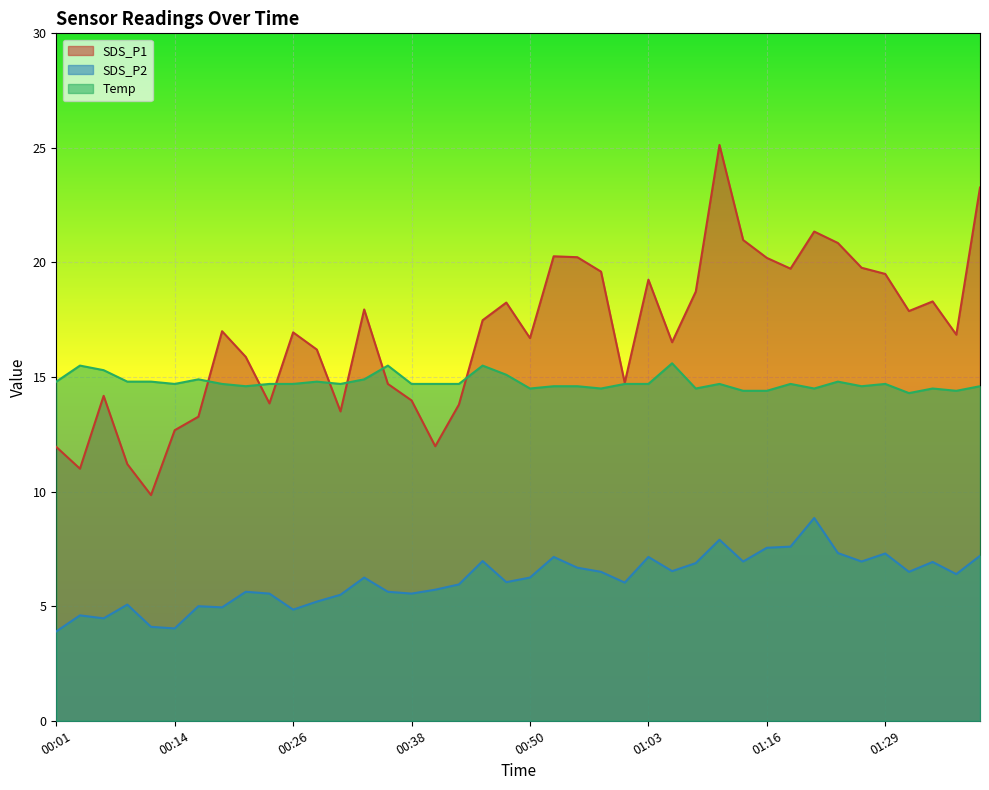

List the labels in order of SDS_P2 value, largest first.

01:21, 01:11, 01:19, 01:16, 01:24, 01:29, 01:40, 00:53, 01:03, 00:45, 01:14, 01:26, 01:35, 01:08, 00:56, 01:06, 00:58, 01:32, 01:38, 00:33, 00:50, 00:48, 01:01, 00:43, 00:40, 00:21, 00:36, 00:23, 00:38, 00:31, 00:28, 00:09, 00:16, 00:18, 00:26, 00:04, 00:06, 00:11, 00:14, 00:01